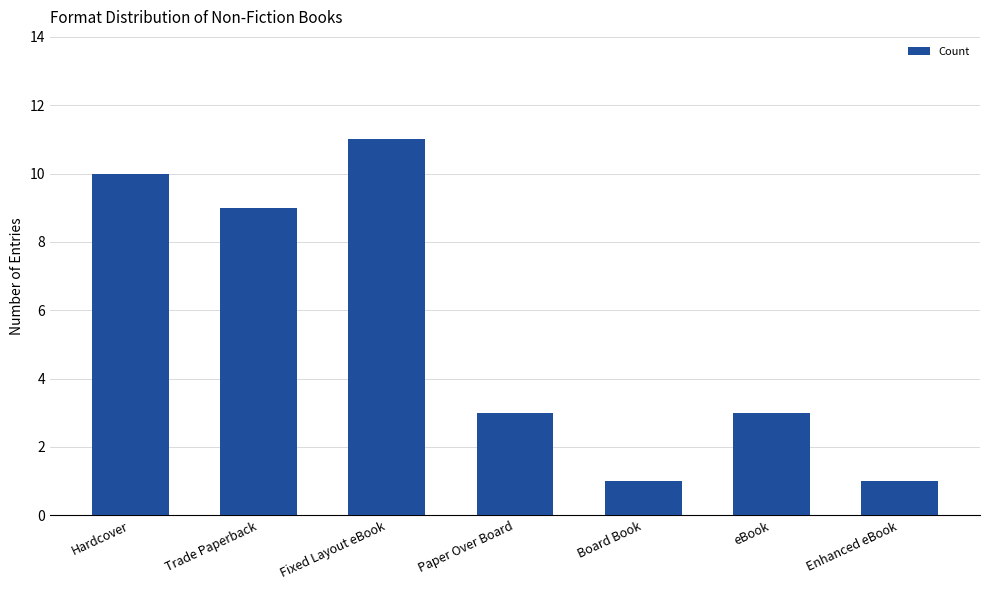

The value at Fixed Layout eBook is 20. True or false?

False